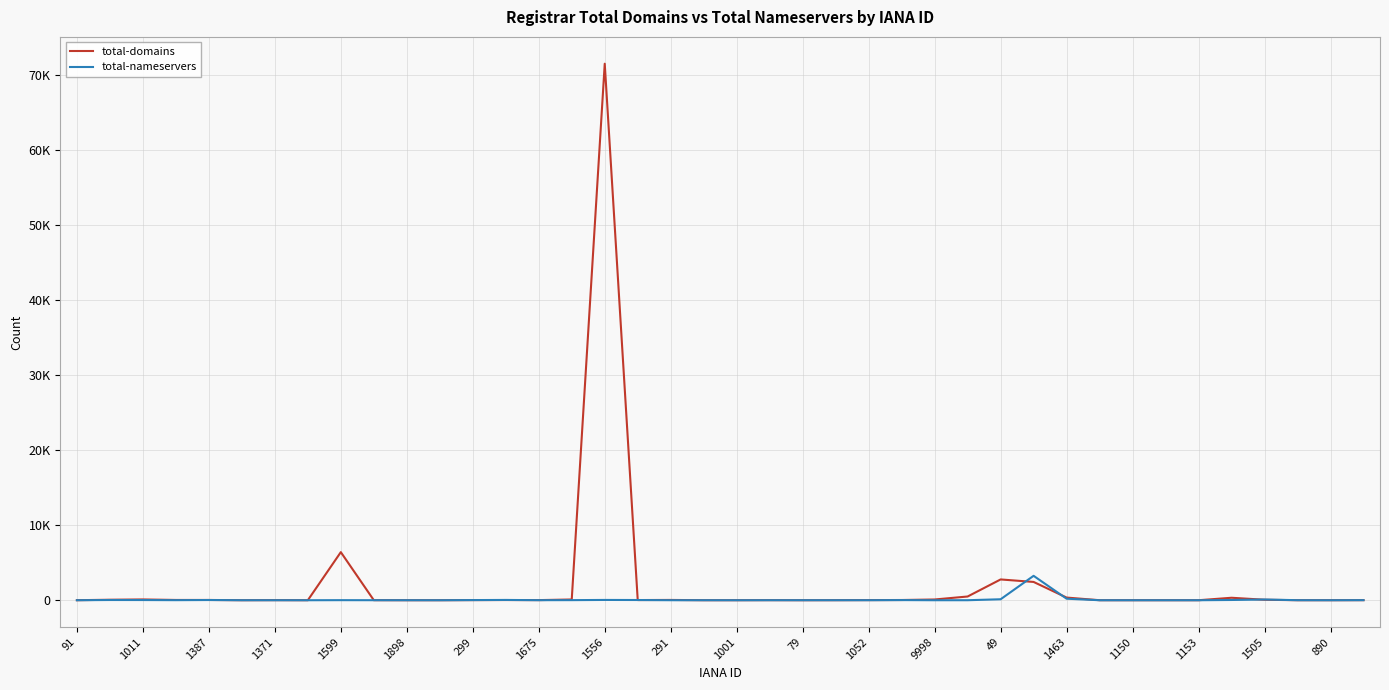

What is the maximum value shown in the chart?

71559